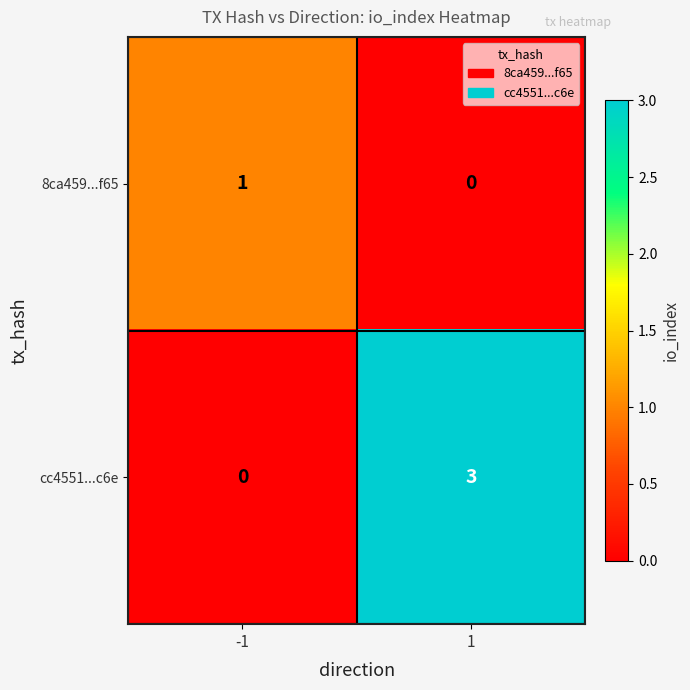

Which series has the largest total across all categories?

cc4551...c6e